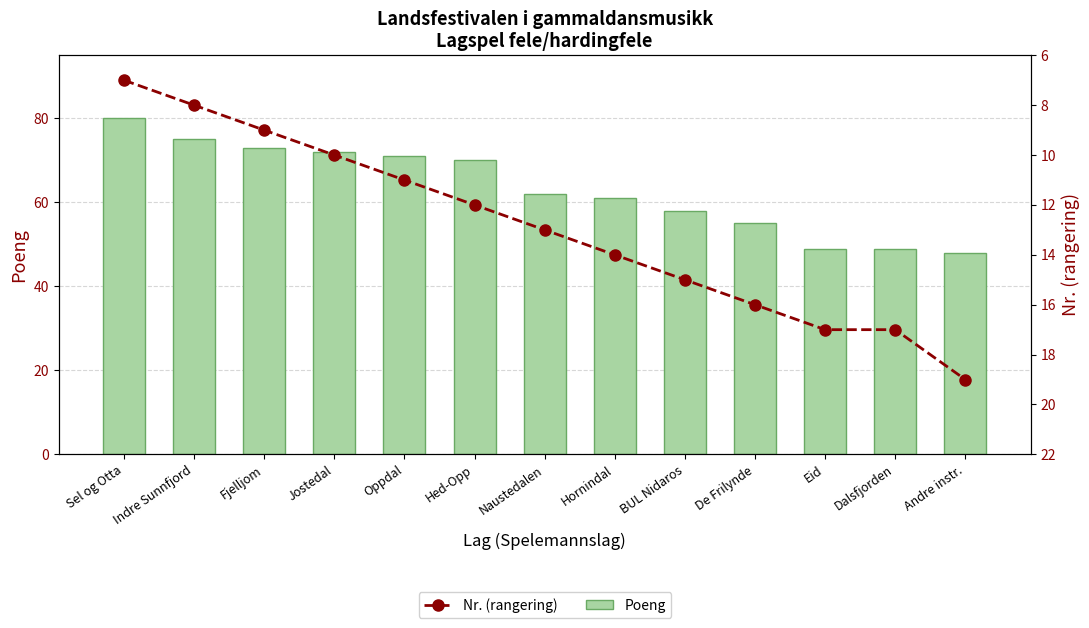

What is the total value across all series at De Frilynde?

71